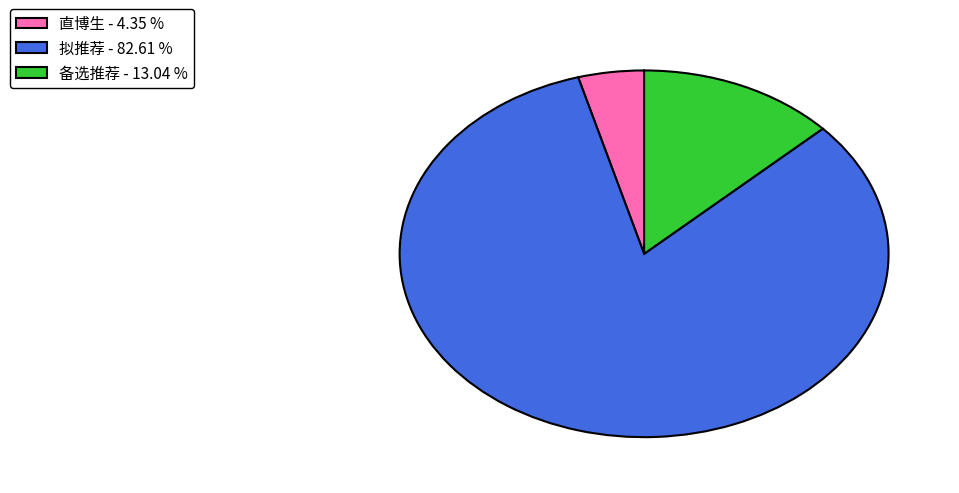

Does 拟推荐 - 82.61 % account for over 50% of the chart?

Yes